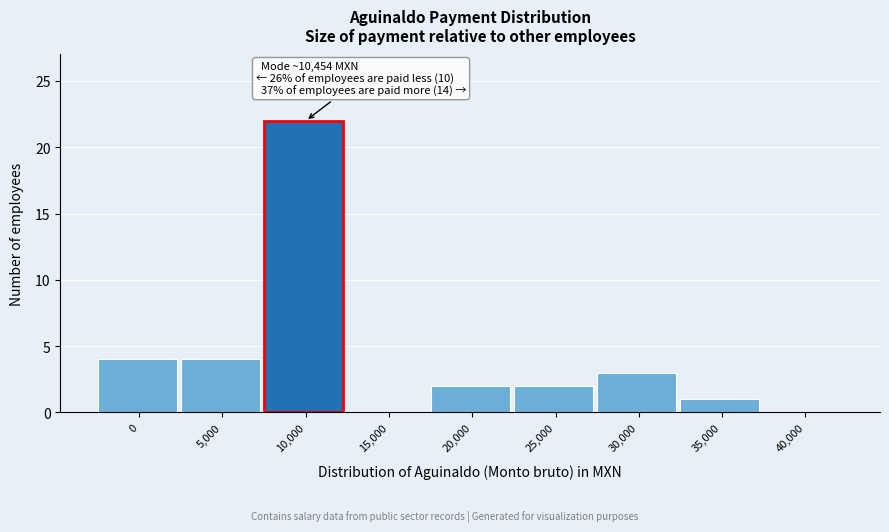

Reading left to right, transcribe all the data shown in this chart.

0=4	5,000=4	10,000=22	15,000=0	20,000=2	25,000=2	30,000=3	35,000=1	40,000=0